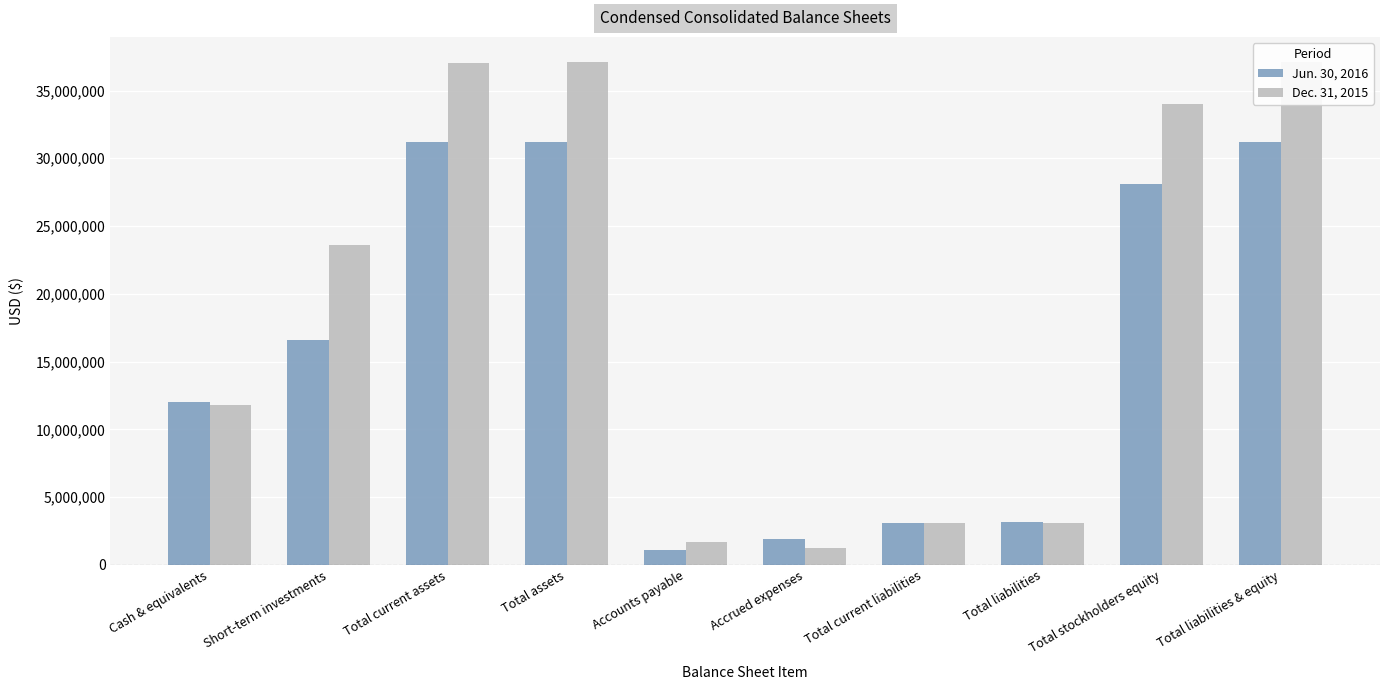

What is the approximate value of Dec. 31, 2015 at Total stockholders equity, to the nearest 50?

34011500